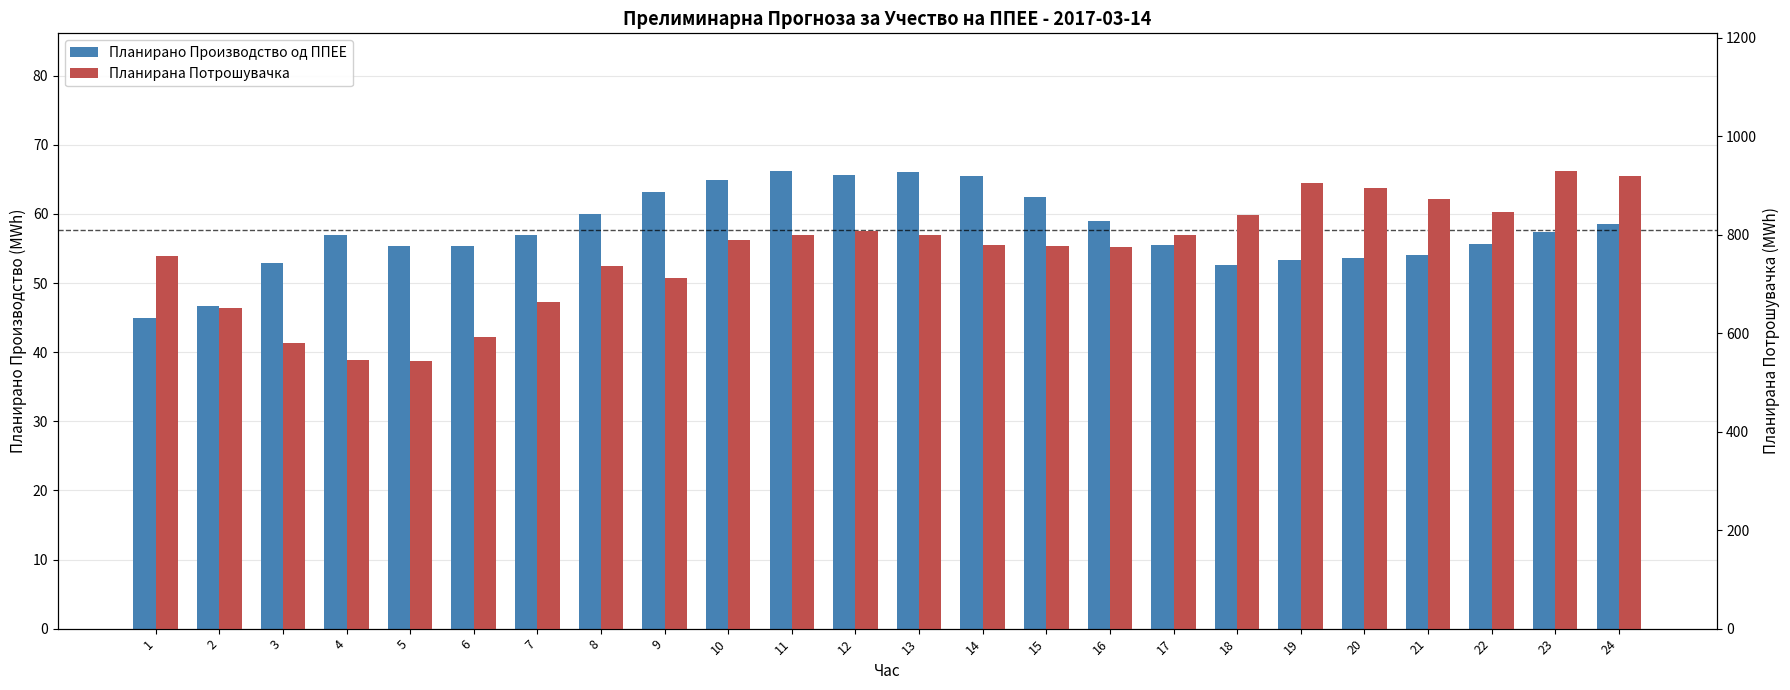

List the labels in order of Планирано Производство од ППЕЕ value, smallest first.

1, 2, 18, 3, 19, 20, 21, 6, 5, 17, 22, 4, 7, 23, 24, 16, 8, 15, 9, 10, 14, 12, 13, 11